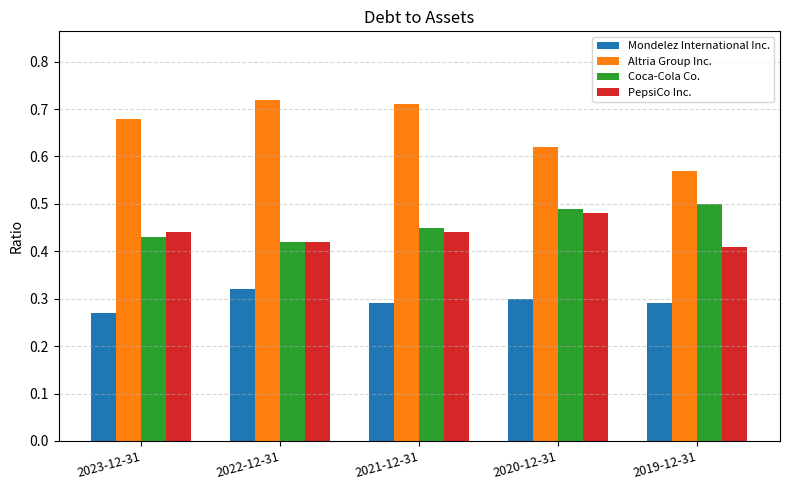

How many bars are there in each group?

4